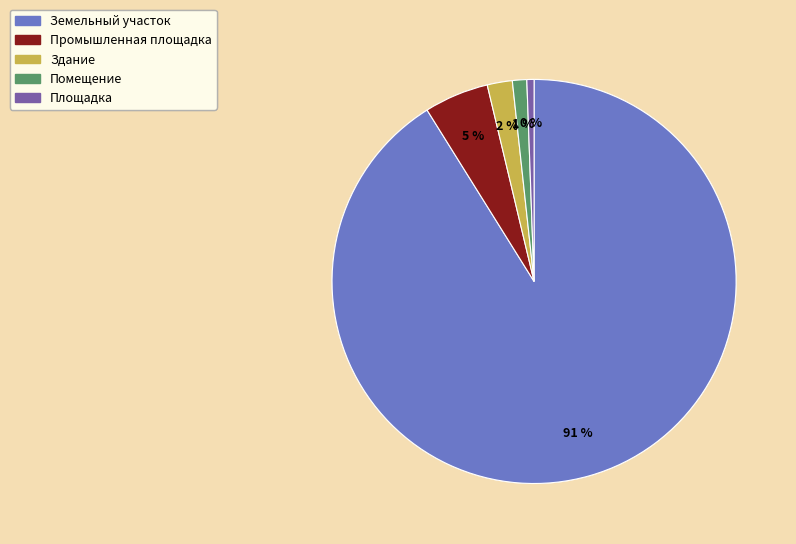

Does any single category account for the majority?

Yes